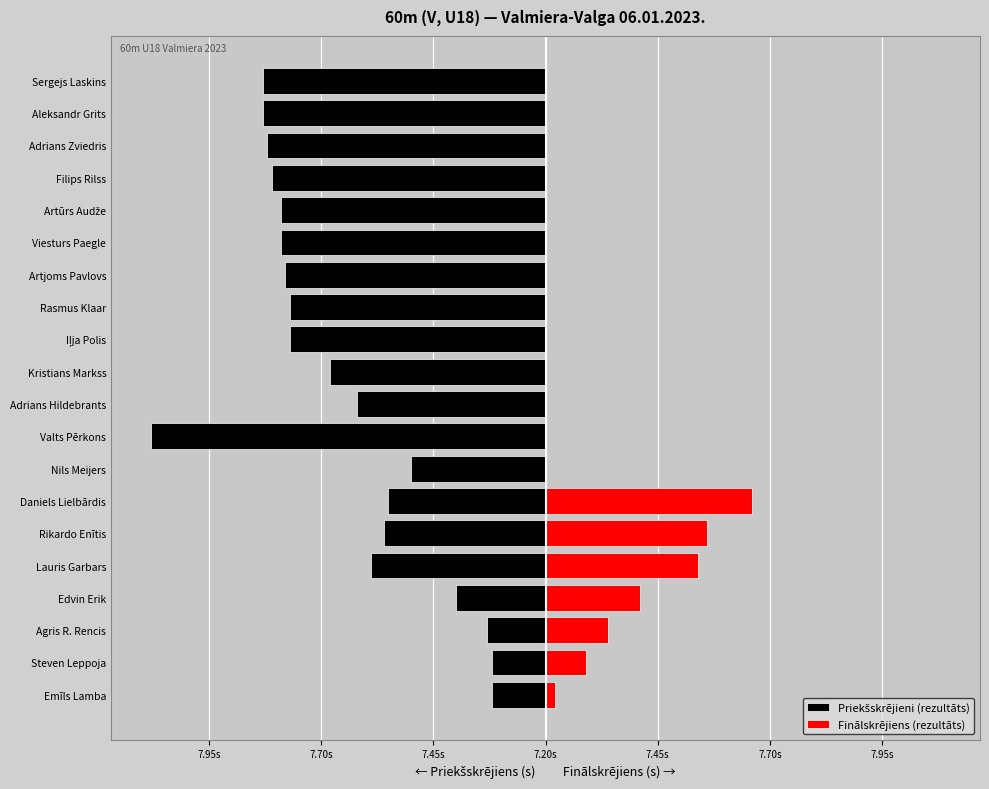

Is it true that Finālskrējiens (rezultāts) equals 0.3 at Artūrs Audže?

False